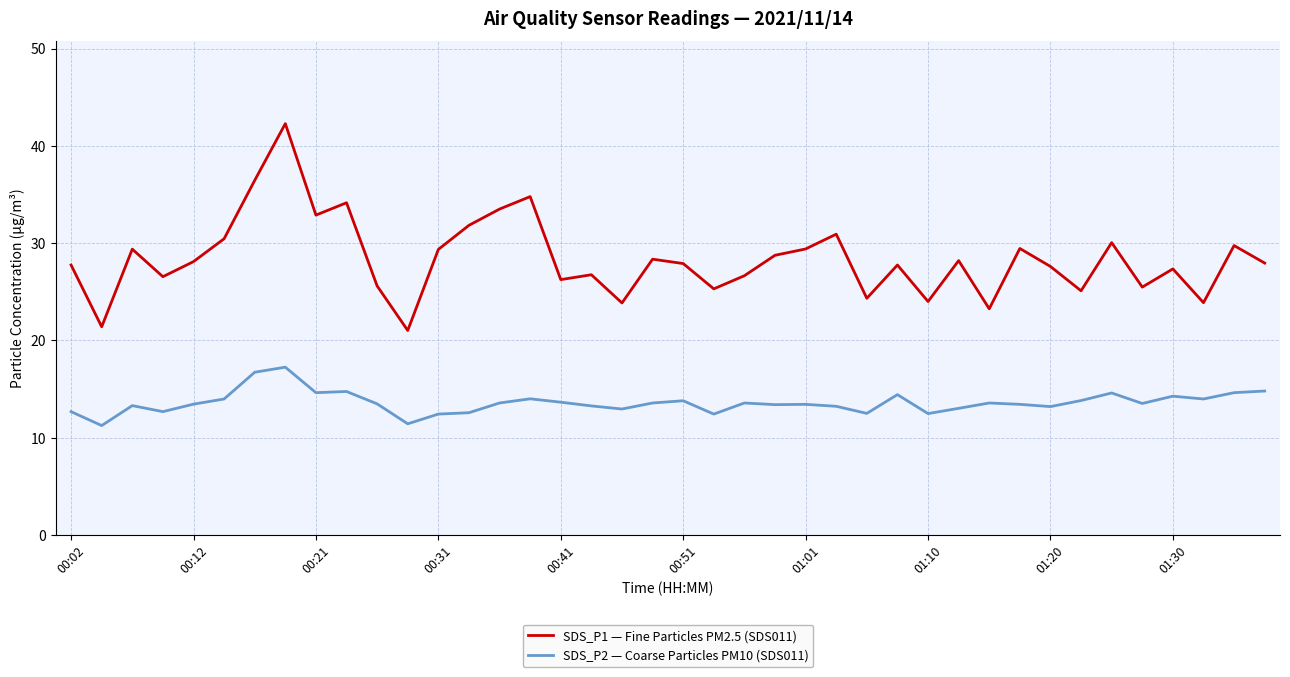

What is the maximum value shown in the chart?

42.3